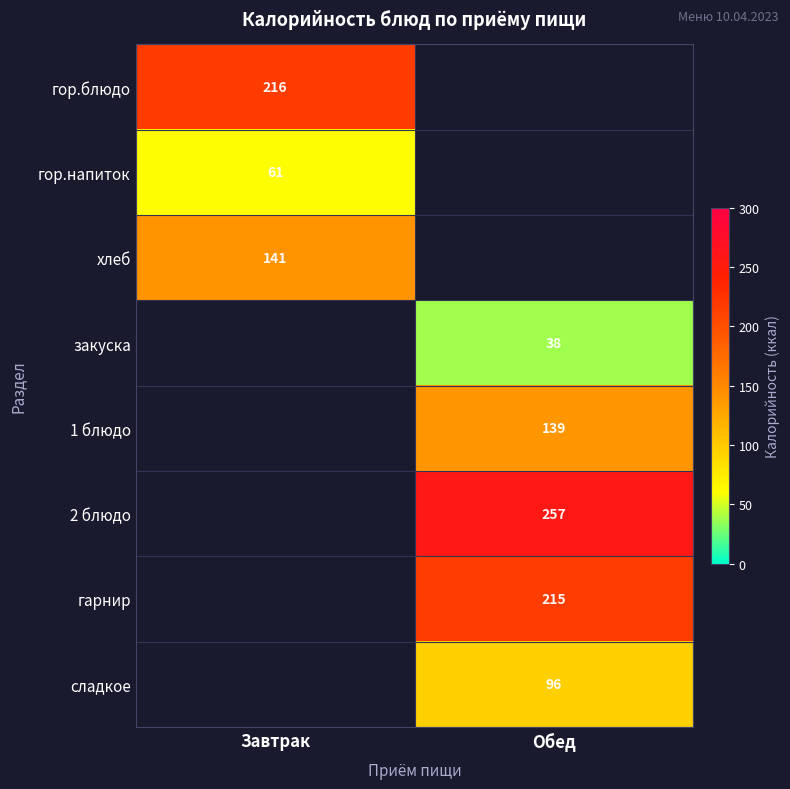

Is the value of гарнир at Обед greater than the value of закуска at Обед?

Yes